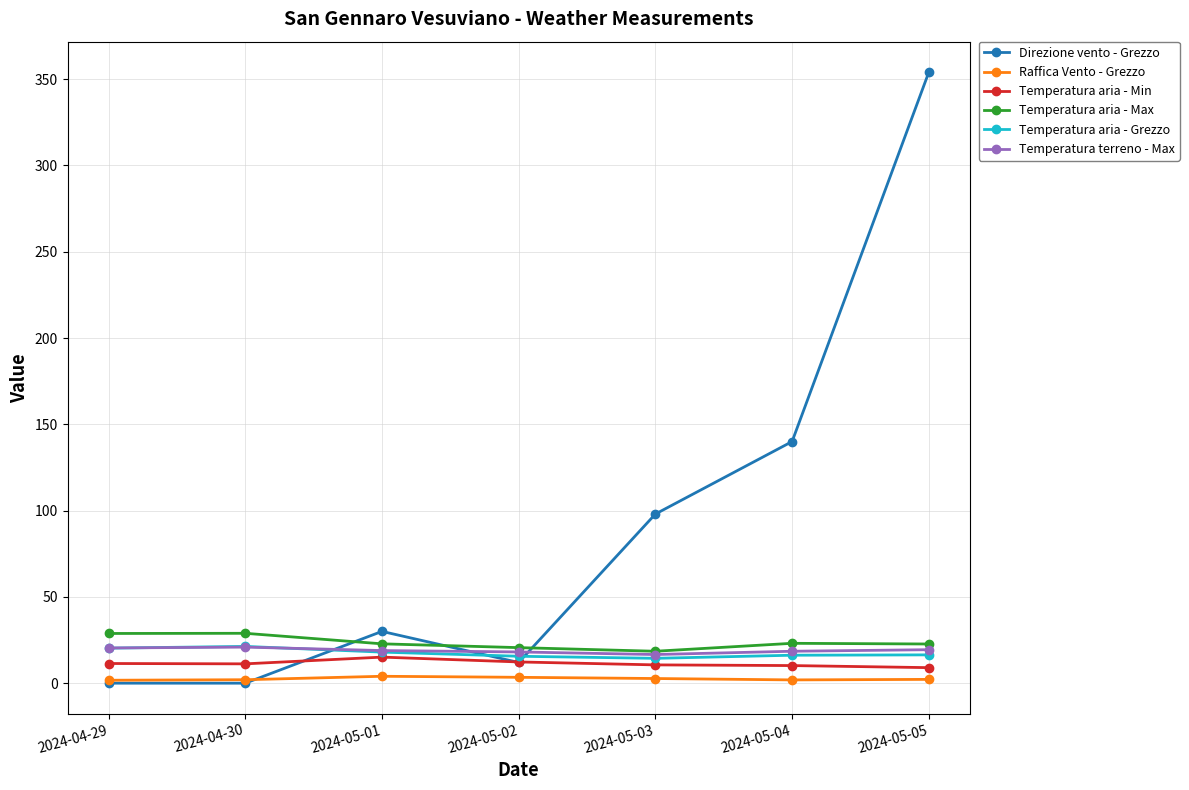

Does the chart display data point markers on the line(s)?

Yes